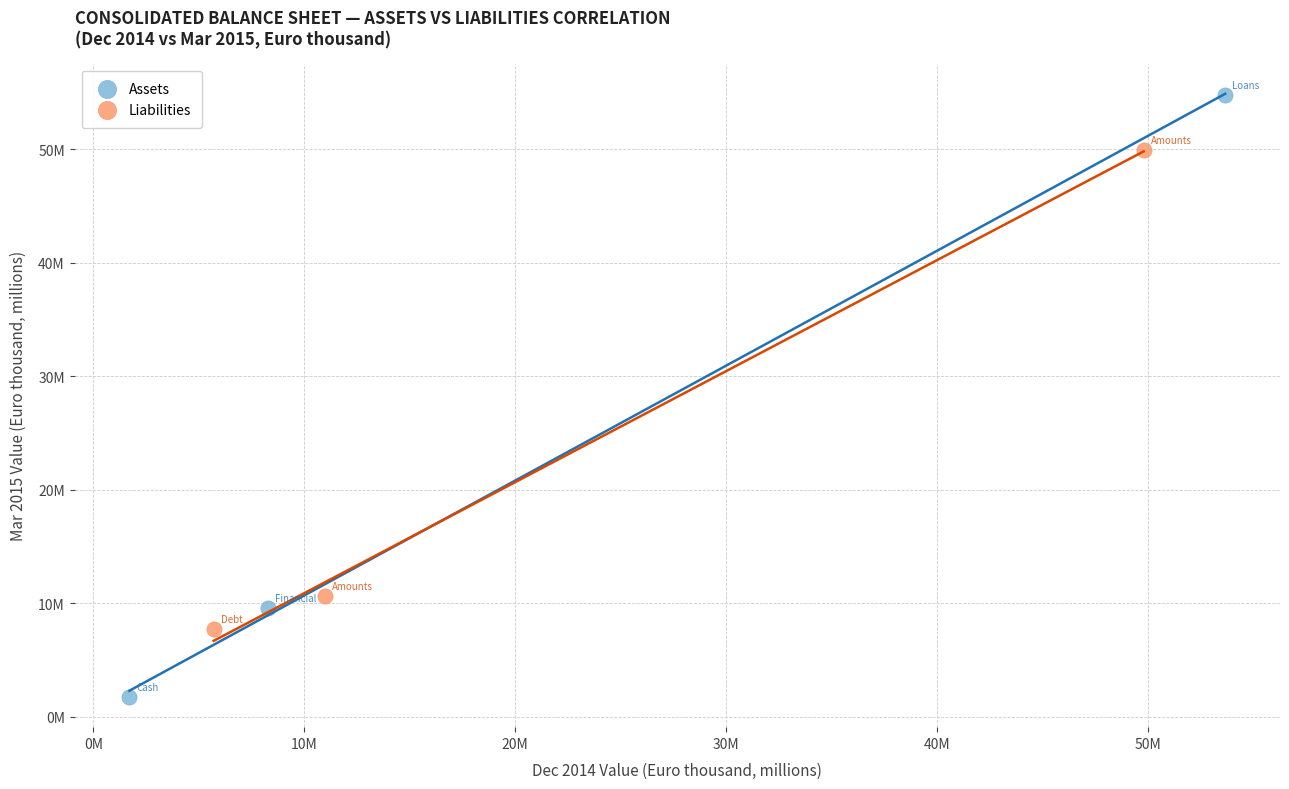

What are all the series names shown in the legend?

Assets, Liabilities